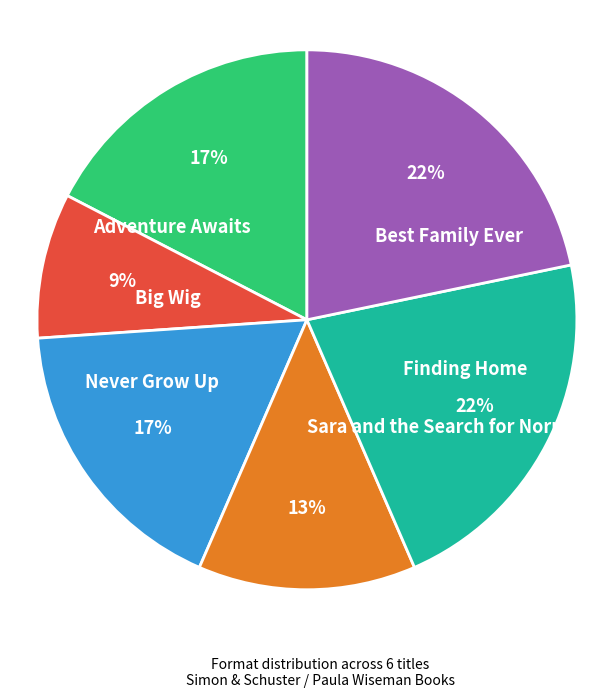

Does Finding Home represent more than half of the total?

No